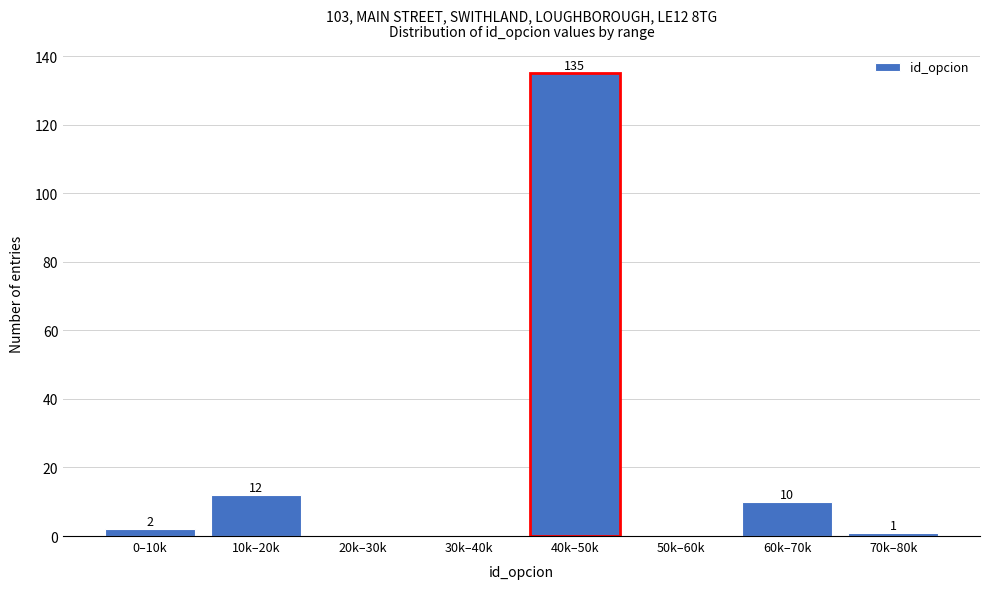

Reading left to right, list all the values displayed in this chart.

0–10k=2	10k–20k=12	20k–30k=0	30k–40k=0	40k–50k=135	50k–60k=0	60k–70k=10	70k–80k=1